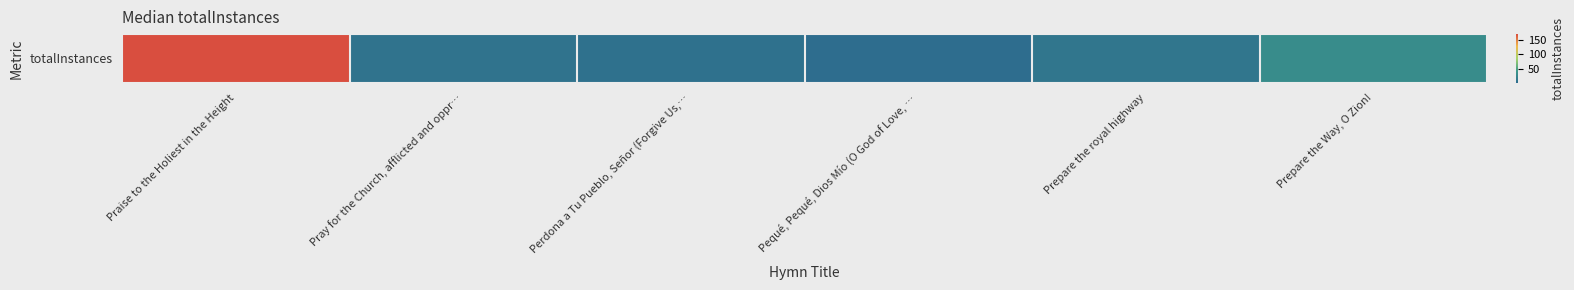

What is the difference between the maximum and minimum values?

168